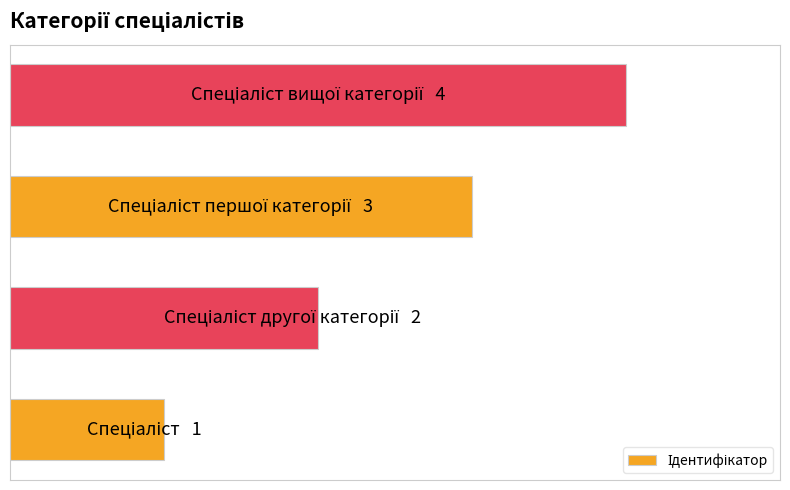

Are the bars horizontal?

Yes